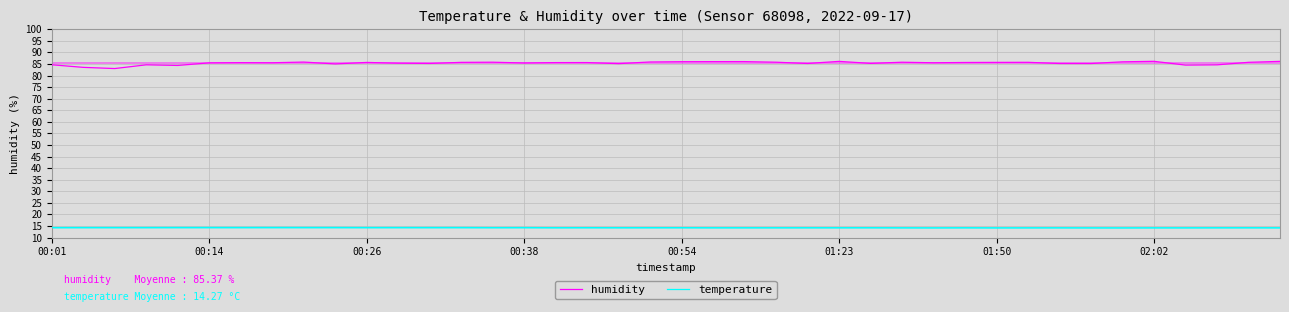

What is the lowest value of the humidity series?

83.0